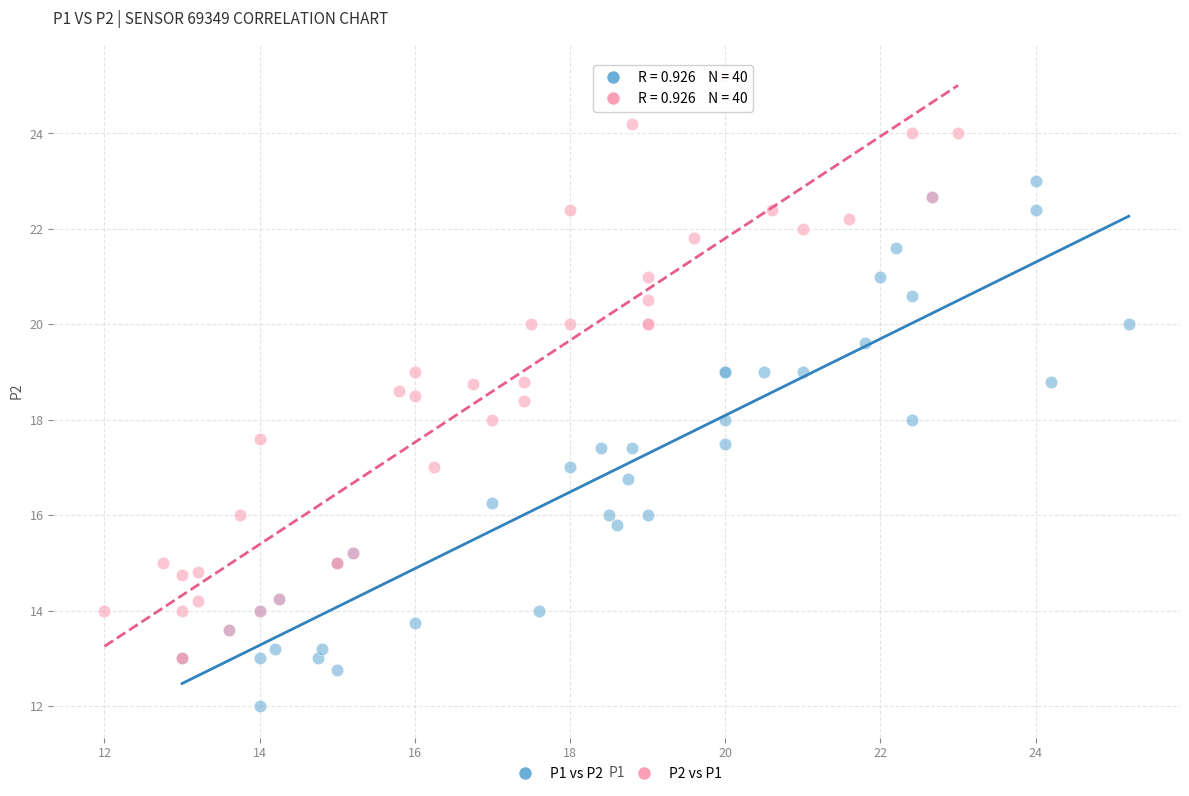

Which series reaches the maximum Y coordinate?

P2 vs P1